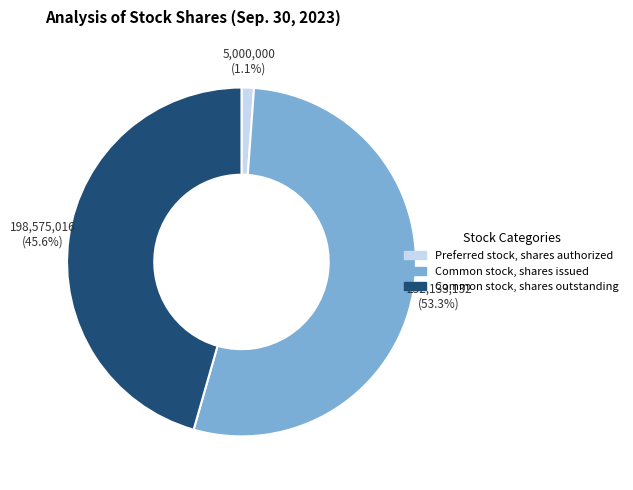

The Common stock, shares issued slice represents 45% of the pie. True or false?

False